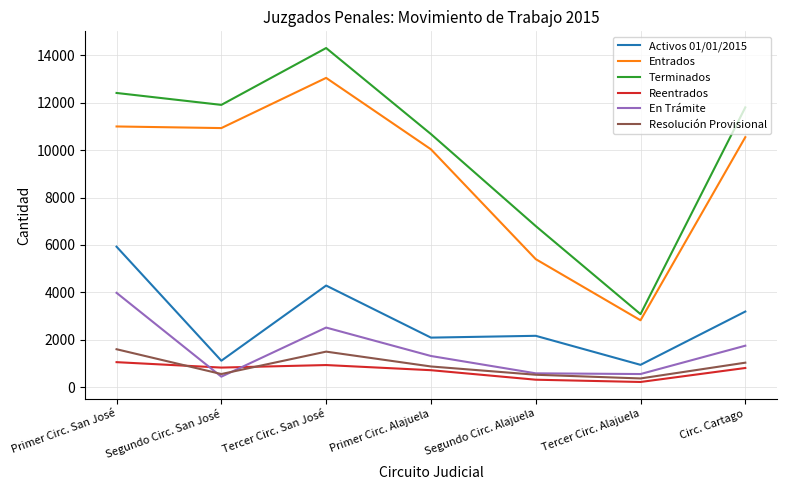

What is the greatest value displayed?

14307